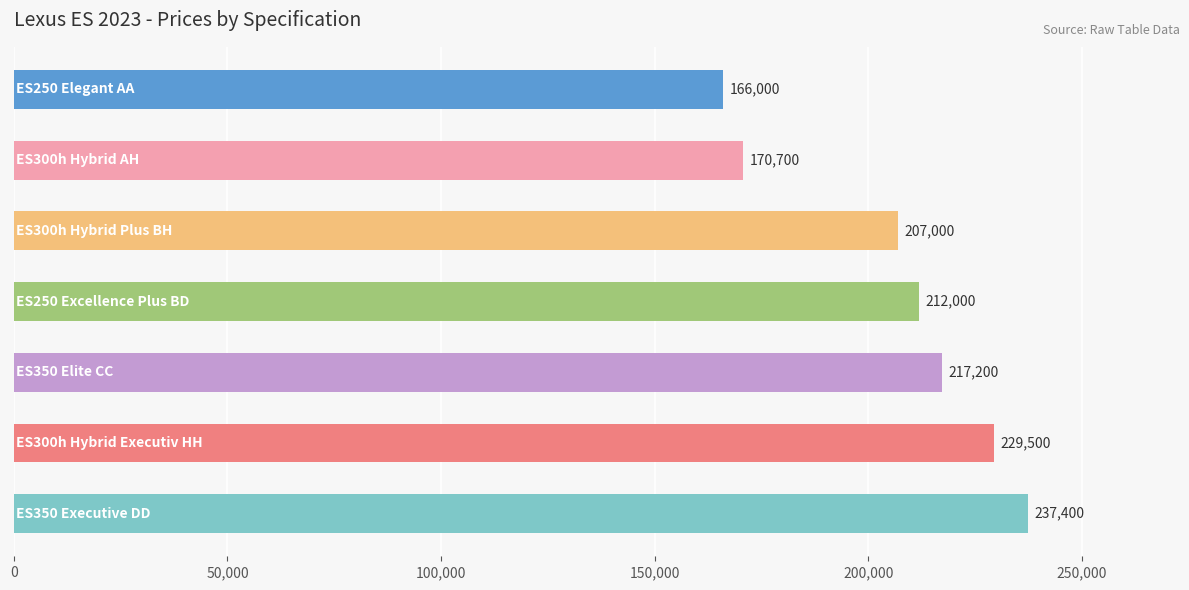

Reading top to bottom, list all the values displayed in this chart.

166000	170700	207000	212000	217200	229500	237400